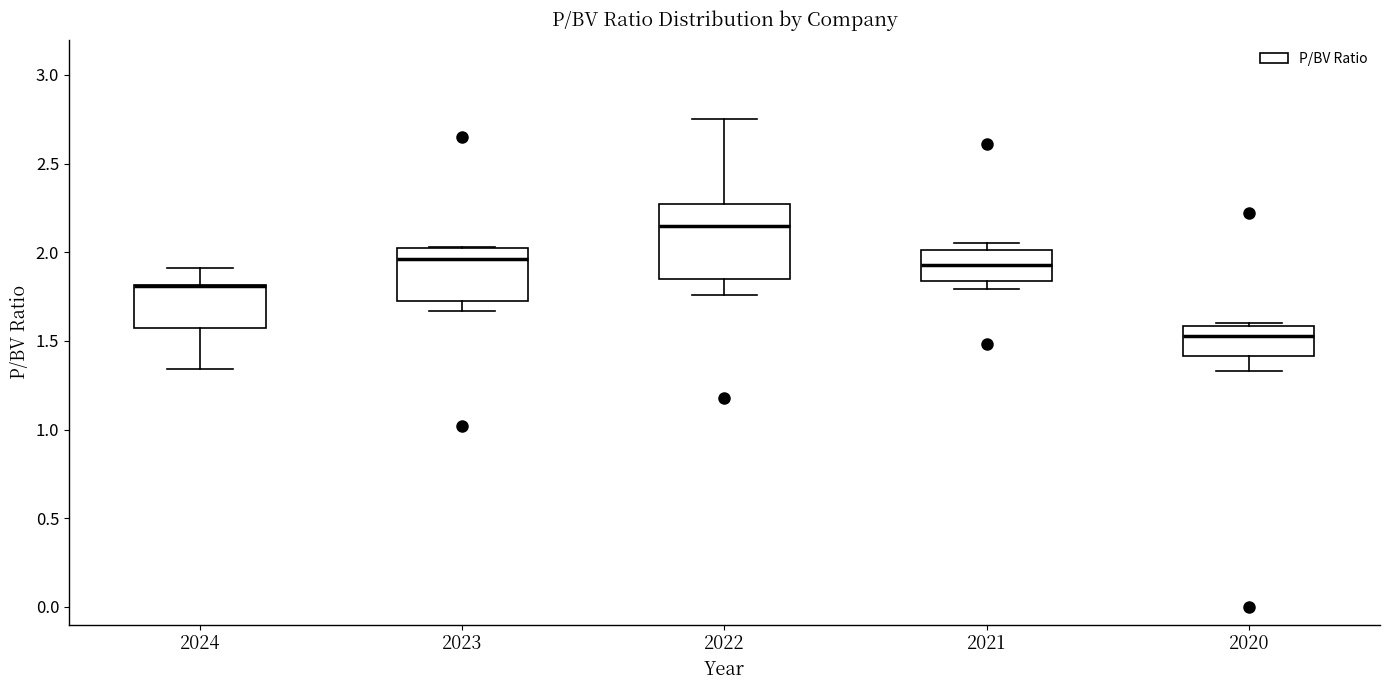

Reading left to right, read every box against the y-axis: the position of its median line, the range the box covers, and the ends of its whiskers. The values are not printed on the chart, so give them approximately, as read against the axis.

2024: median 1.80 (drawn on the box's upper edge), box 1.55 to 1.80, whiskers 1.35 to 1.90
2023: median 1.95, box 1.75 to 2.05, whiskers 1.65 to 2.05
2022: median 2.15, box 1.85 to 2.25, whiskers 1.75 to 2.75
2021: median 1.95, box 1.85 to 2.00, whiskers 1.80 to 2.05
2020: median 1.55, box 1.40 to 1.60, whiskers 1.35 to 1.60 (just above the box's upper edge)